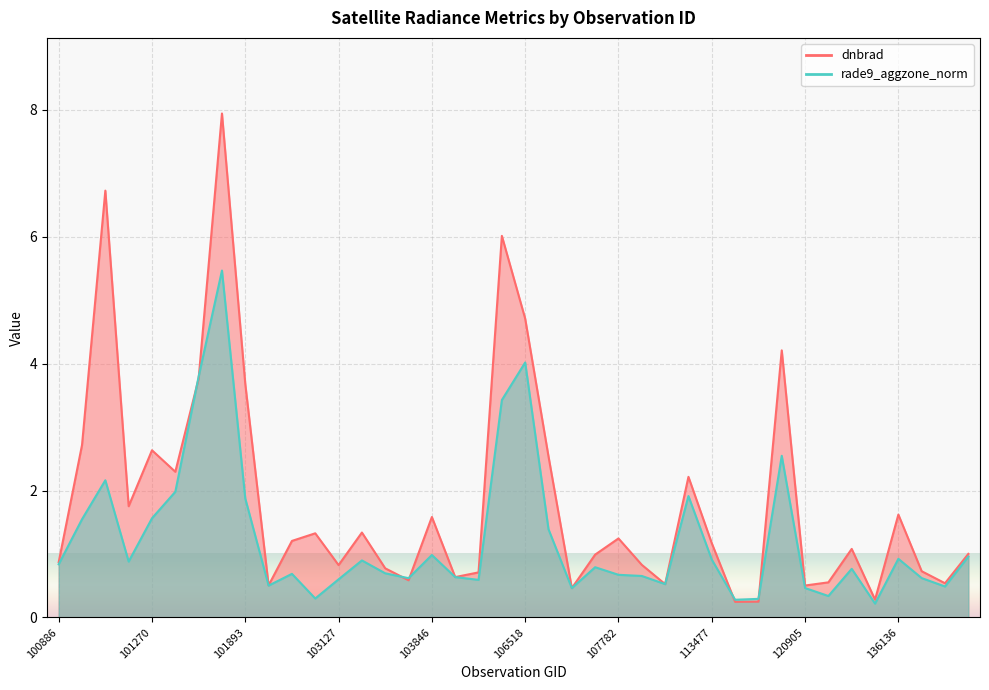

Reading right to left, transcribe all the data shown in this chart.

dnbrad: 1.0	0.5	0.7	1.6	0.3	1.1	0.6	0.5	4.2	0.2	0.2	1.2	2.2	0.5	0.8	1.2	1.0	0.5	2.5	4.7	6.0	0.7	0.6	1.6	0.6	0.8	1.3	0.8	1.3	1.2	0.5	3.7	7.9	3.8	2.3	2.6	1.8	6.7	2.7	0.9
rade9_aggzone_norm: 1.0	0.5	0.6	0.9	0.2	0.8	0.3	0.5	2.5	0.3	0.3	0.9	1.9	0.5	0.7	0.7	0.8	0.5	1.4	4.0	3.4	0.6	0.6	1.0	0.6	0.7	0.9	0.6	0.3	0.7	0.5	1.9	5.5	3.8	2.0	1.6	0.9	2.2	1.5	0.8